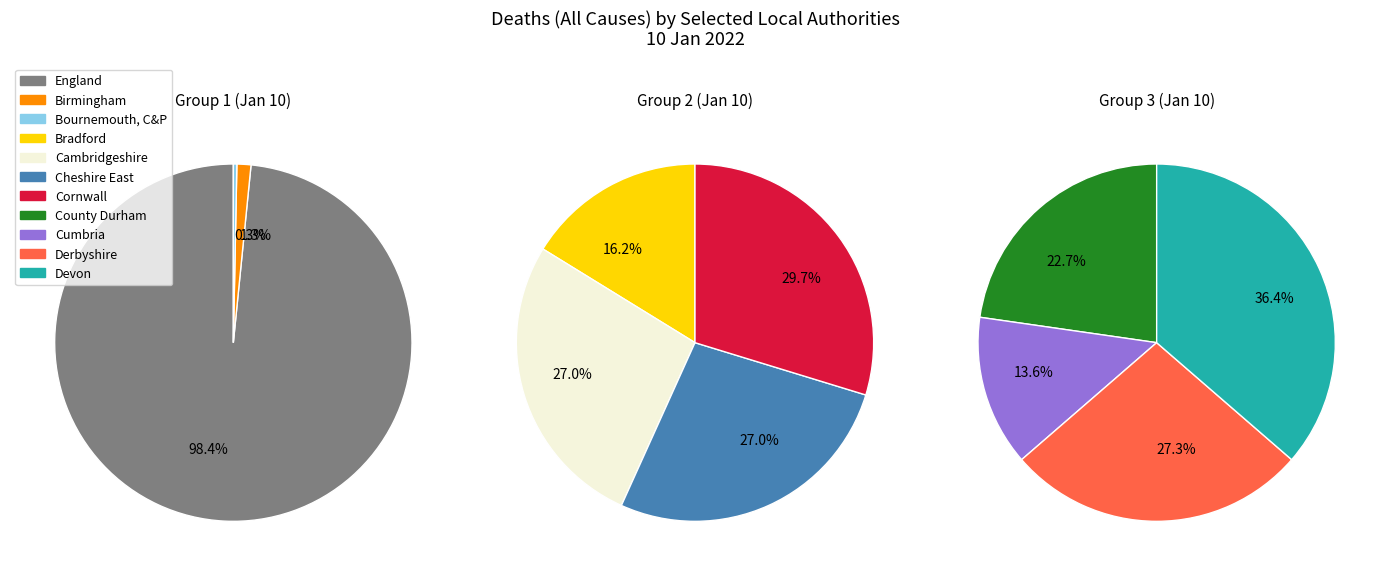

Is there a majority slice in this chart?

Yes